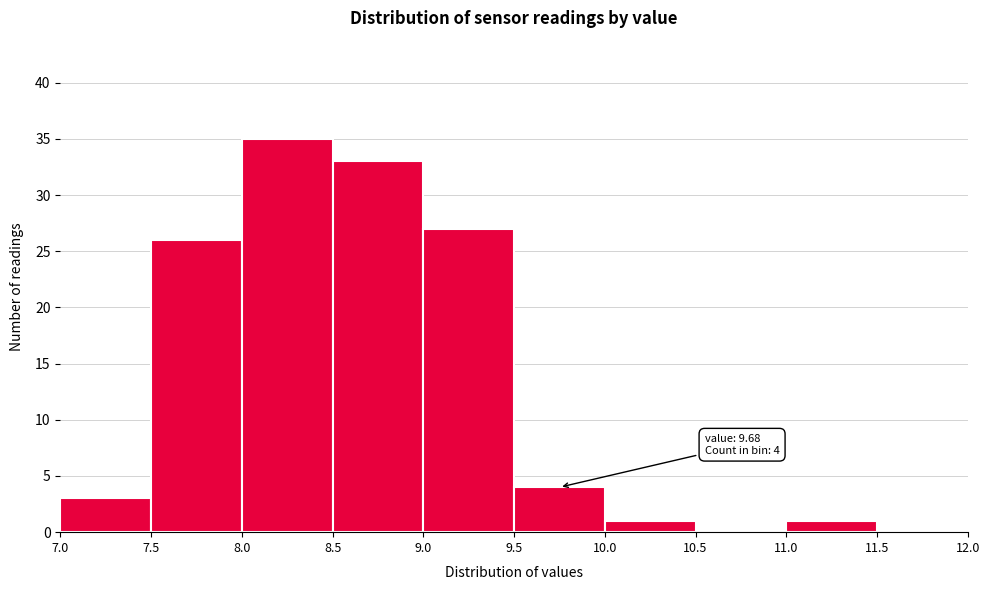

Which range on the x-axis has the tallest bar?

8.0 to 8.5